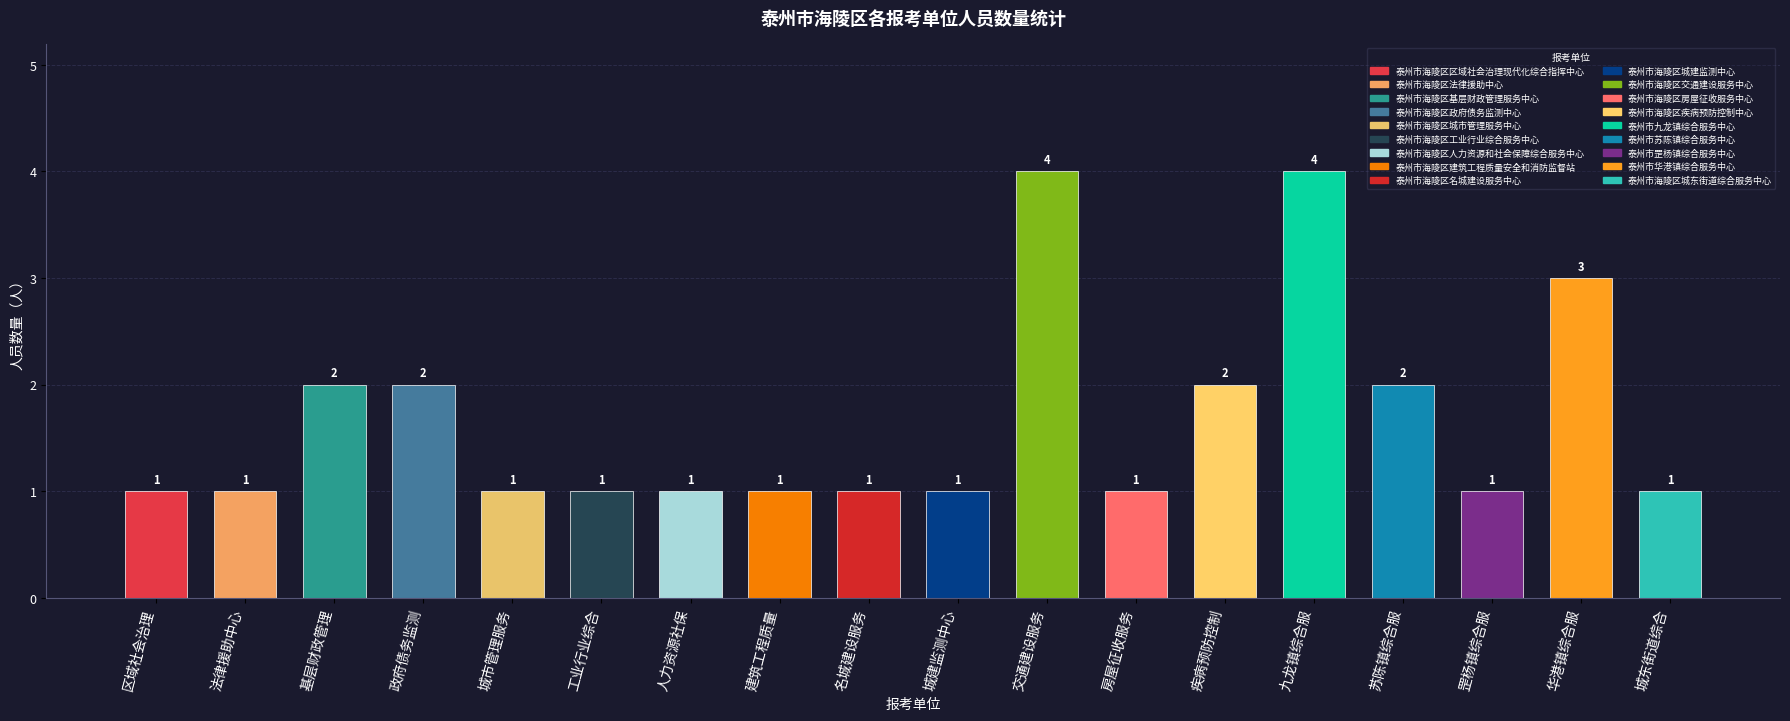

Reading right to left, extract all data points from this chart.

1	3	1	2	4	2	1	4	1	1	1	1	1	1	2	2	1	1